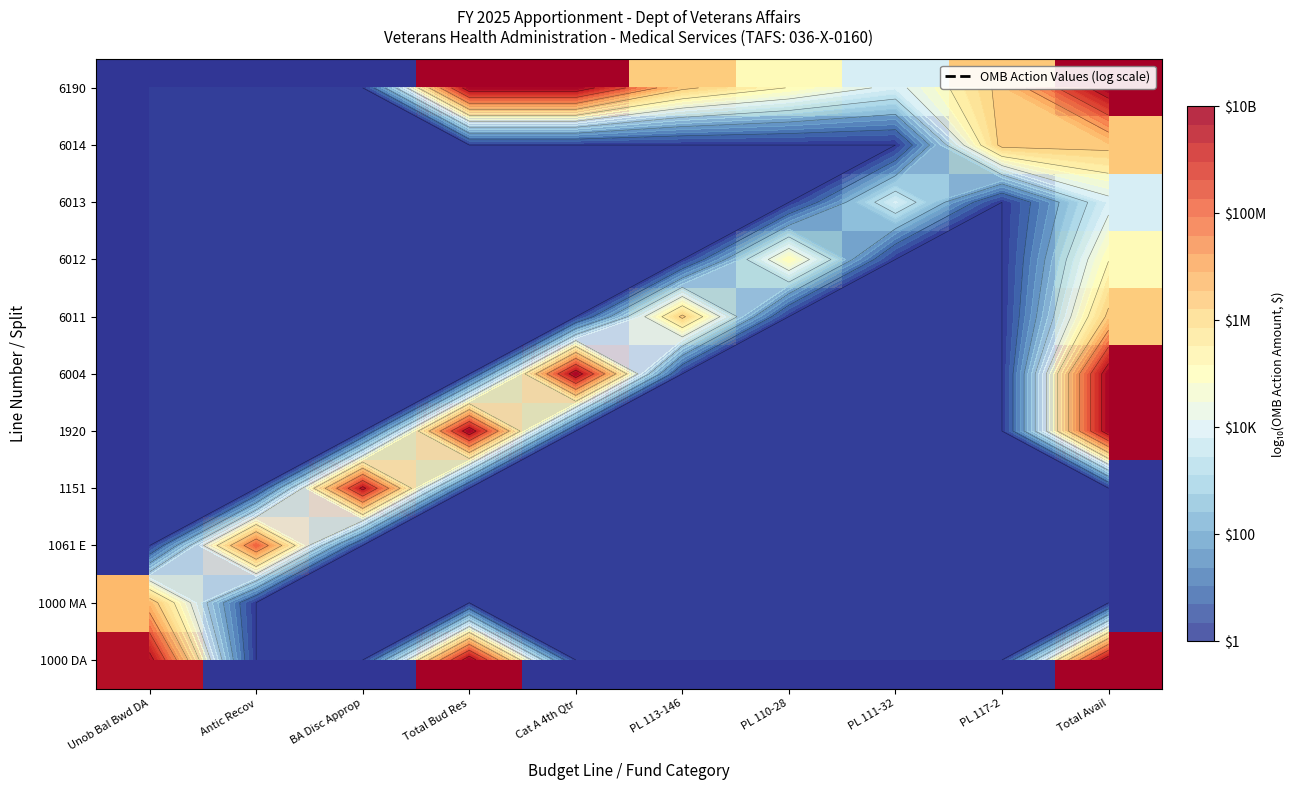

Is the value of 1151 at Cat A 4th Qtr greater than the value of 1920 at PL 110-28?

No